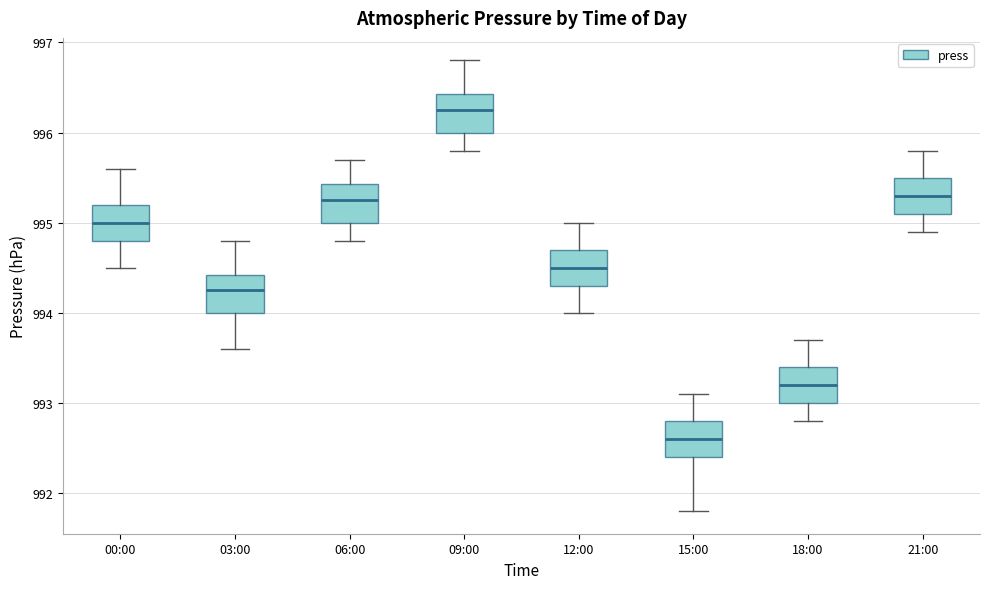

Where is the upper edge of the box for 18:00 on the y-axis? The values are not printed on the chart, so give them approximately, as read against the axis.

993.4